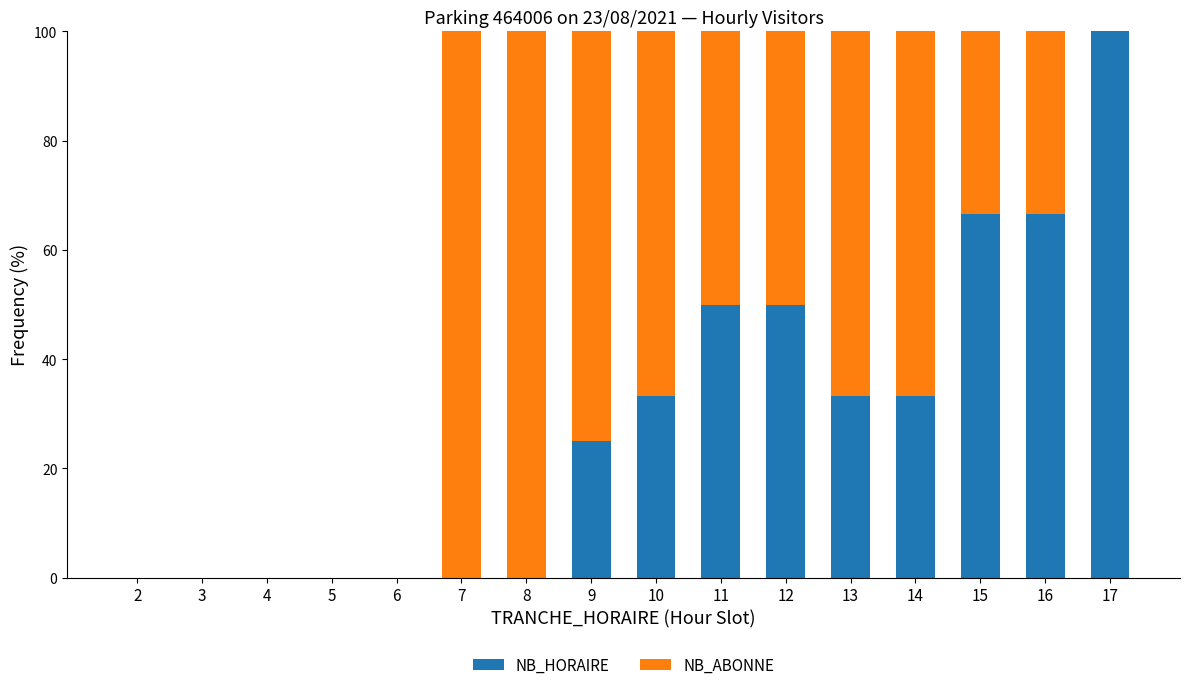

What is the sum of all NB_HORAIRE values?

458.3